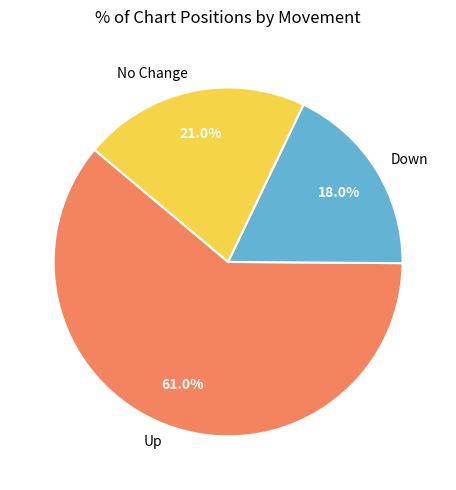

Is there a majority slice in this chart?

Yes